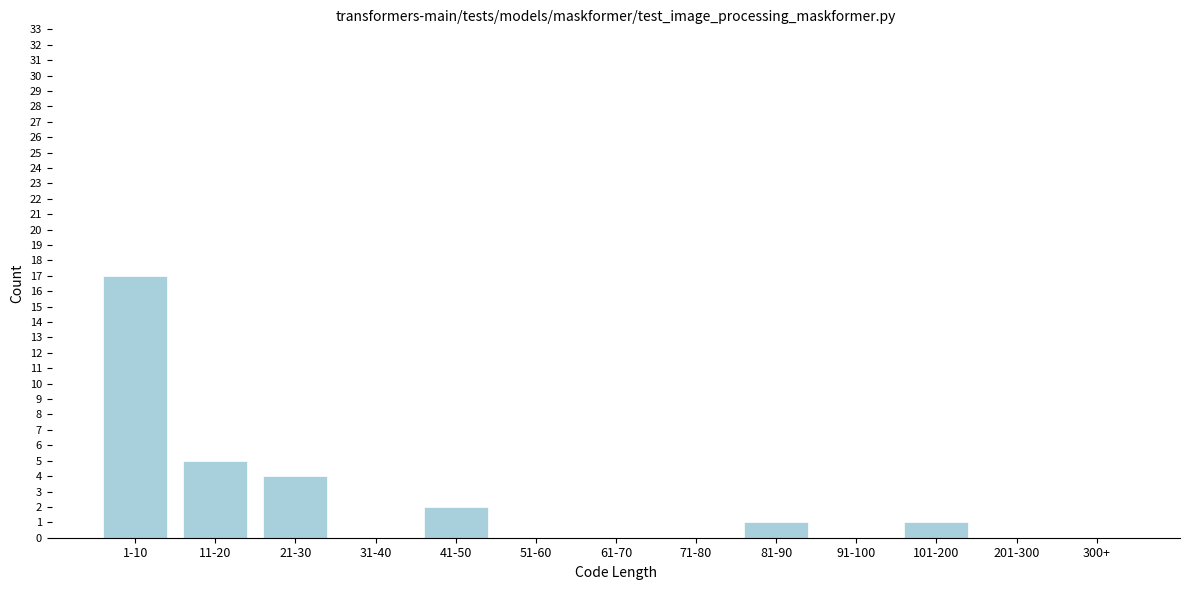

Reading right to left, transcribe all the data shown in this chart.

300+=0	201-300=0	101-200=1	91-100=0	81-90=1	71-80=0	61-70=0	51-60=0	41-50=2	31-40=0	21-30=4	11-20=5	1-10=17